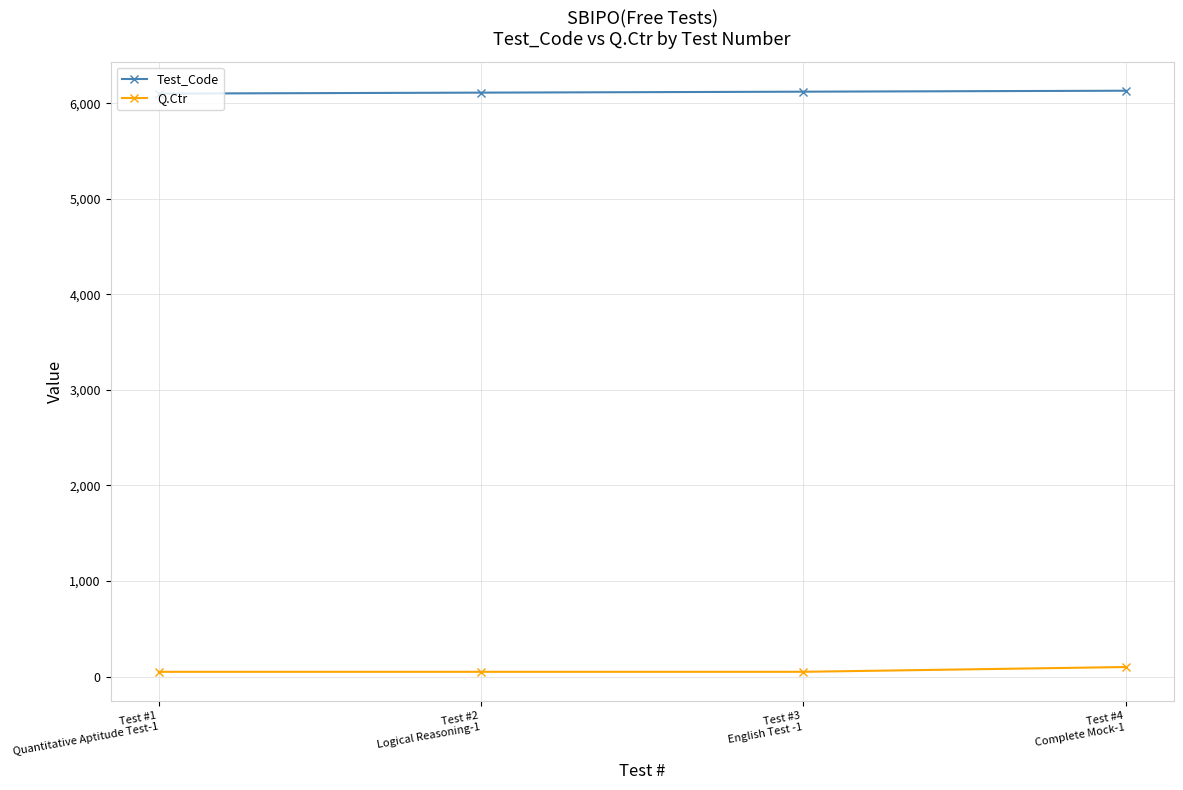

True or false: Q.Ctr has a value of 50 at Test #1
Quantitative Aptitude Test-1.

True